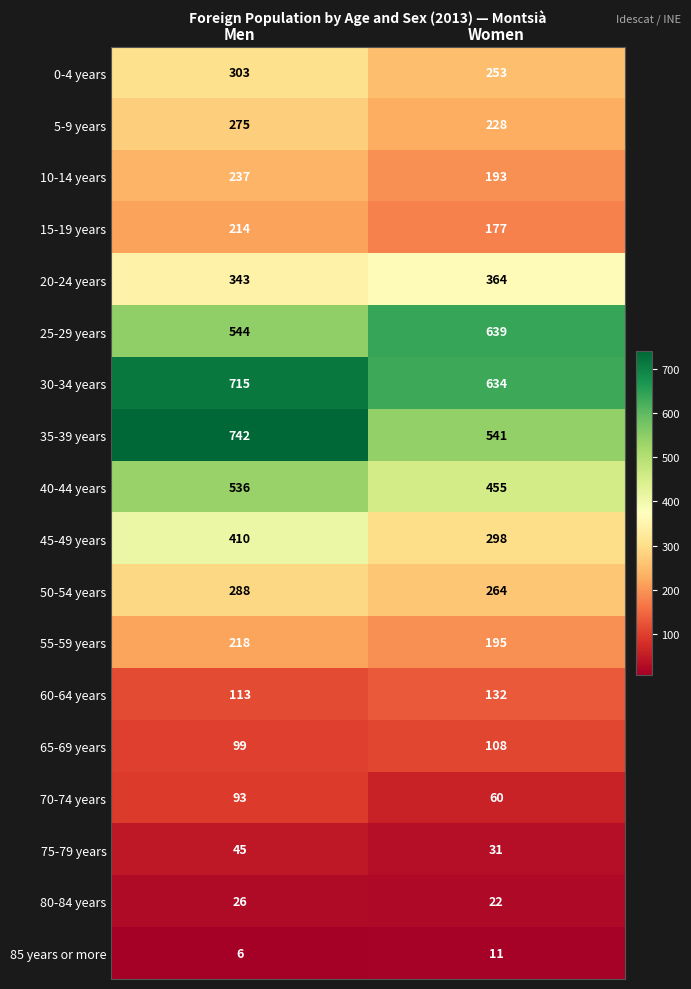

List the series in order of their peak value, highest first.

35-39 years, 30-34 years, 25-29 years, 40-44 years, 45-49 years, 20-24 years, 0-4 years, 50-54 years, 5-9 years, 10-14 years, 55-59 years, 15-19 years, 60-64 years, 65-69 years, 70-74 years, 75-79 years, 80-84 years, 85 years or more